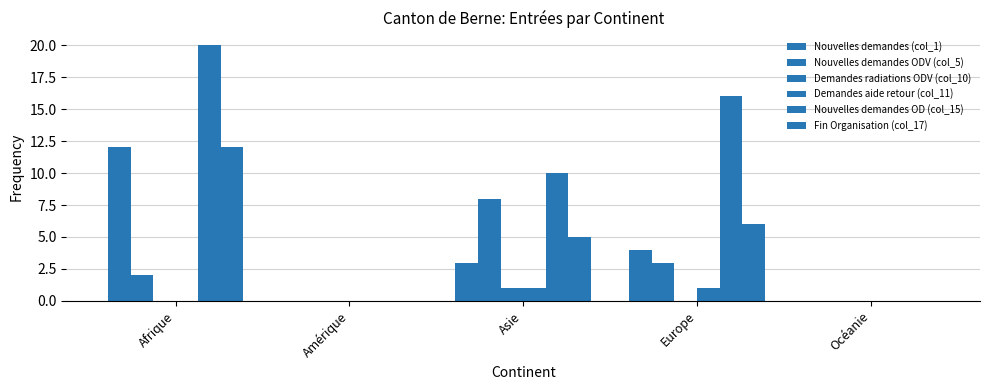

Does the chart contain stacked bars?

No